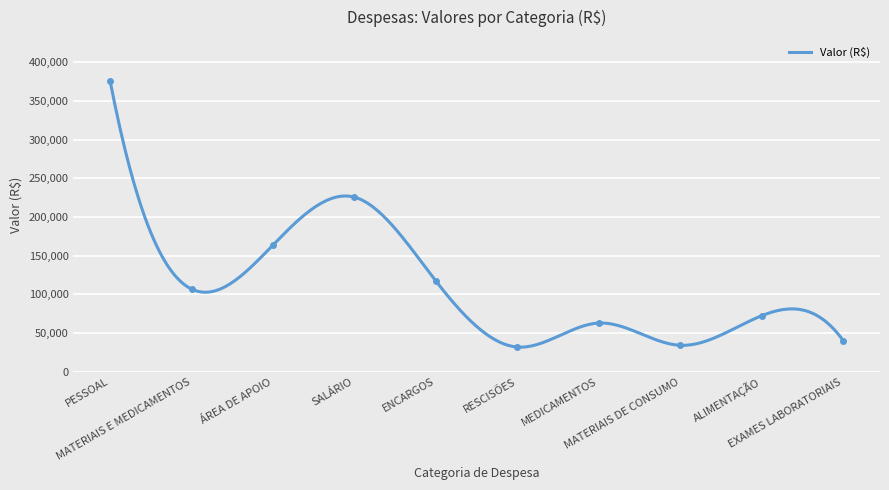

What is the label of the 8th point from the left?

MATERIAIS DE CONSUMO